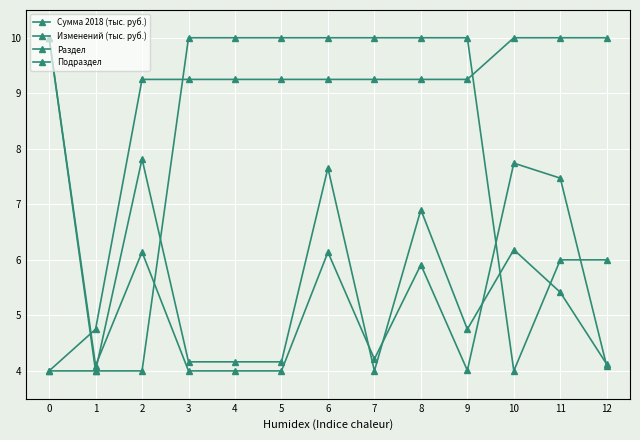

Rank the categories by Раздел value from highest to lowest.

10, 11, 12, 2, 3, 4, 5, 6, 7, 8, 9, 1, 0